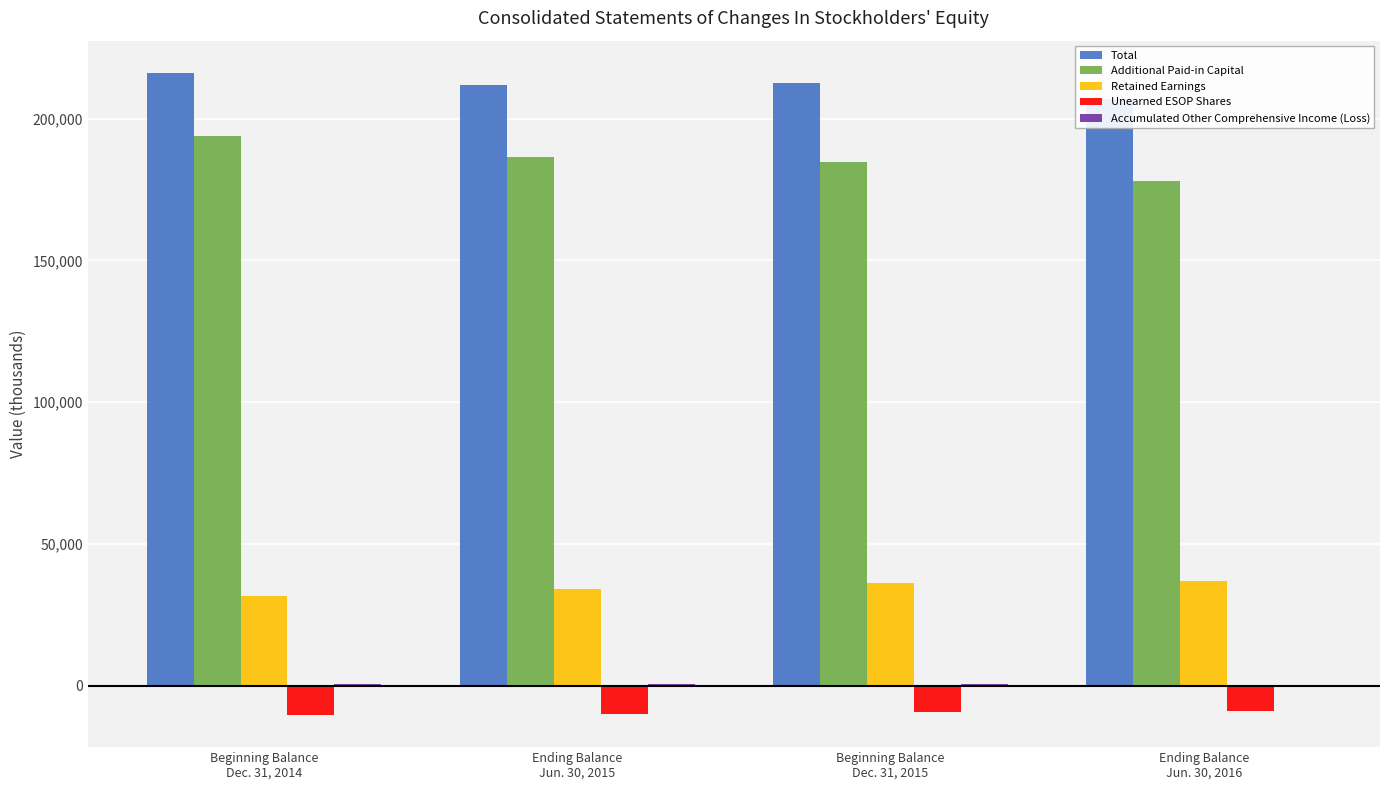

What is the total value across all series at Ending Balance
Jun. 30, 2016?

413217